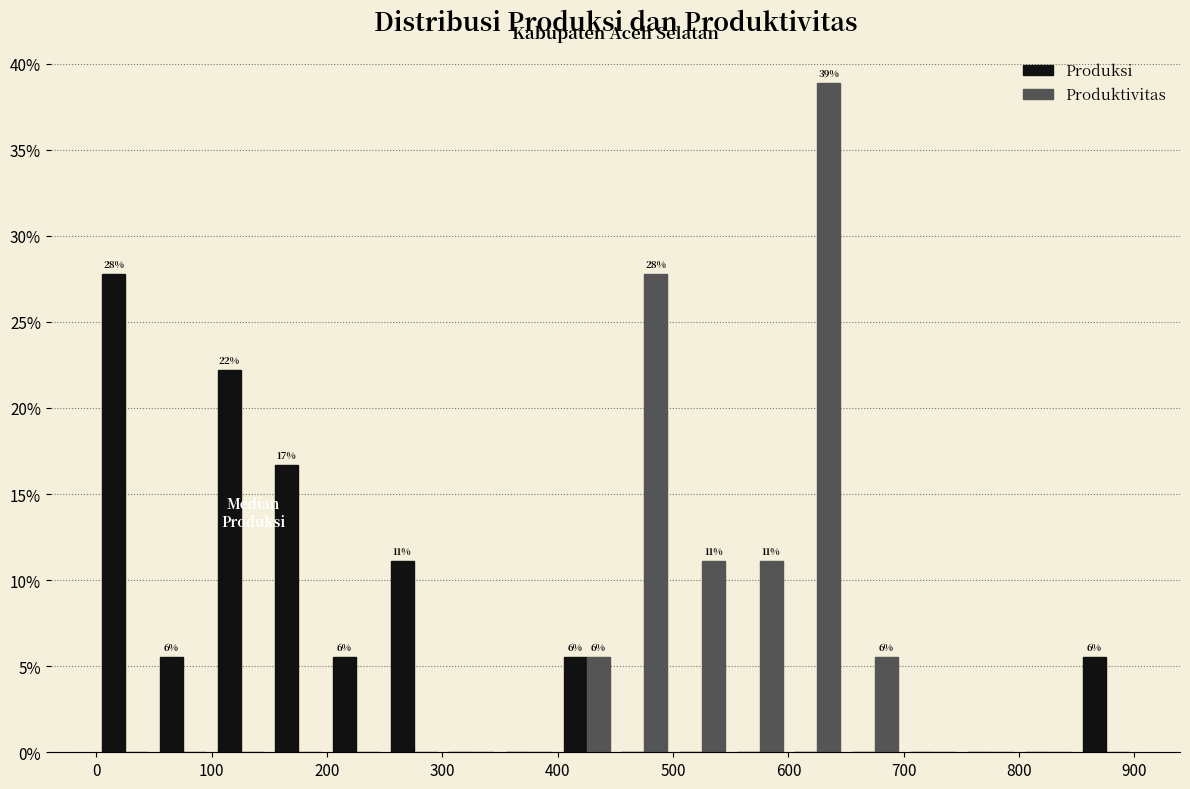

In the Produksi series, which range on the x-axis has the tallest bar?

0 to 50